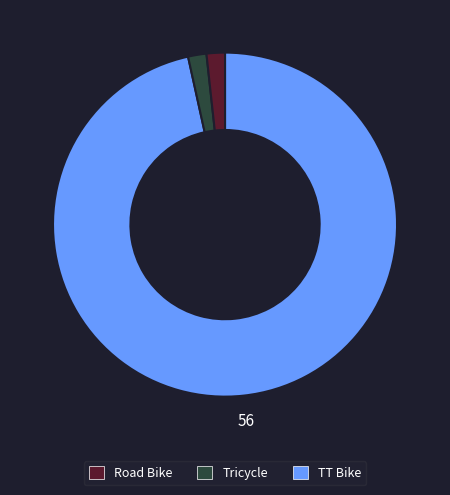

Is there any slice that represents more than half of the pie?

Yes